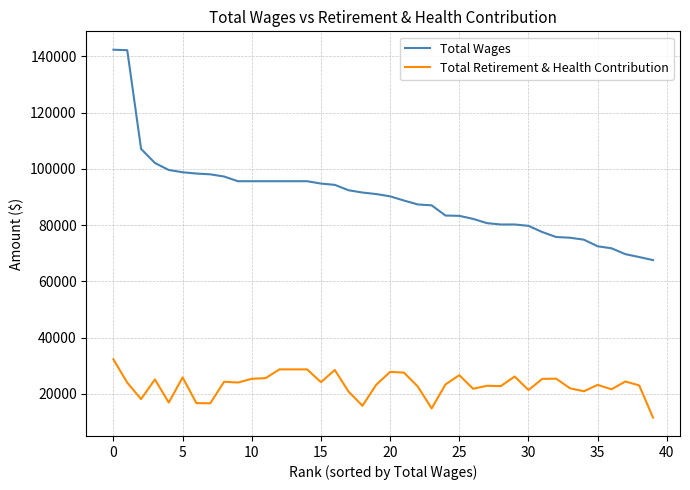

True or false: Total Retirement & Health Contribution and Total Wages cross at least once.

False